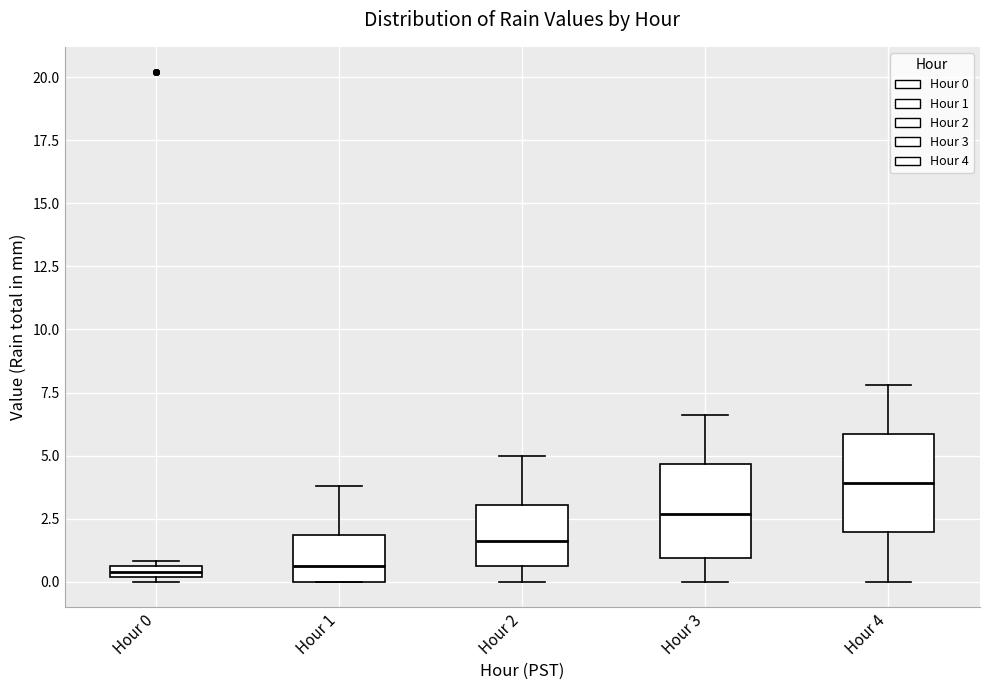

Where is the upper edge of the box for Hour 3 on the y-axis? The values are not printed on the chart, so give them approximately, as read against the axis.

4.5